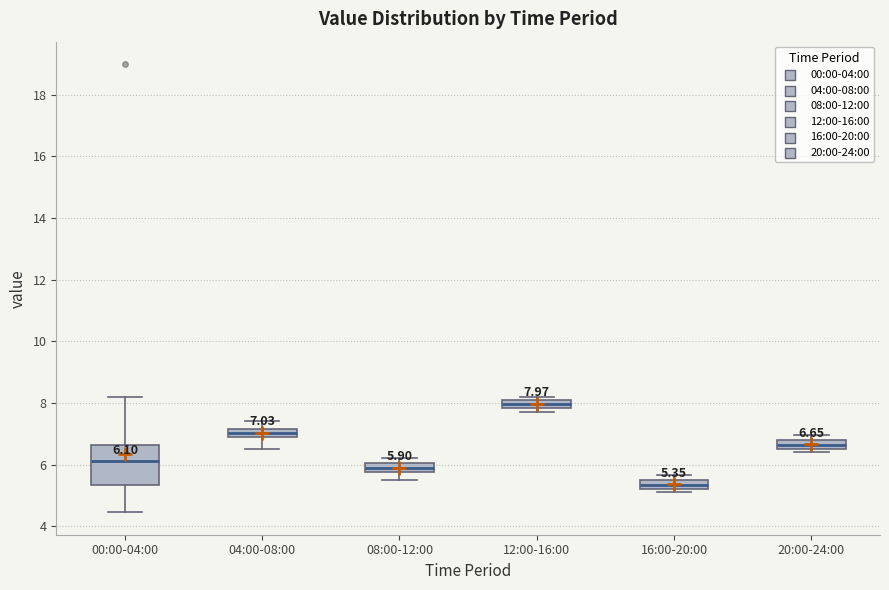

Comparing the boxes themselves (not the whiskers), which one is the tallest?

00:00-04:00